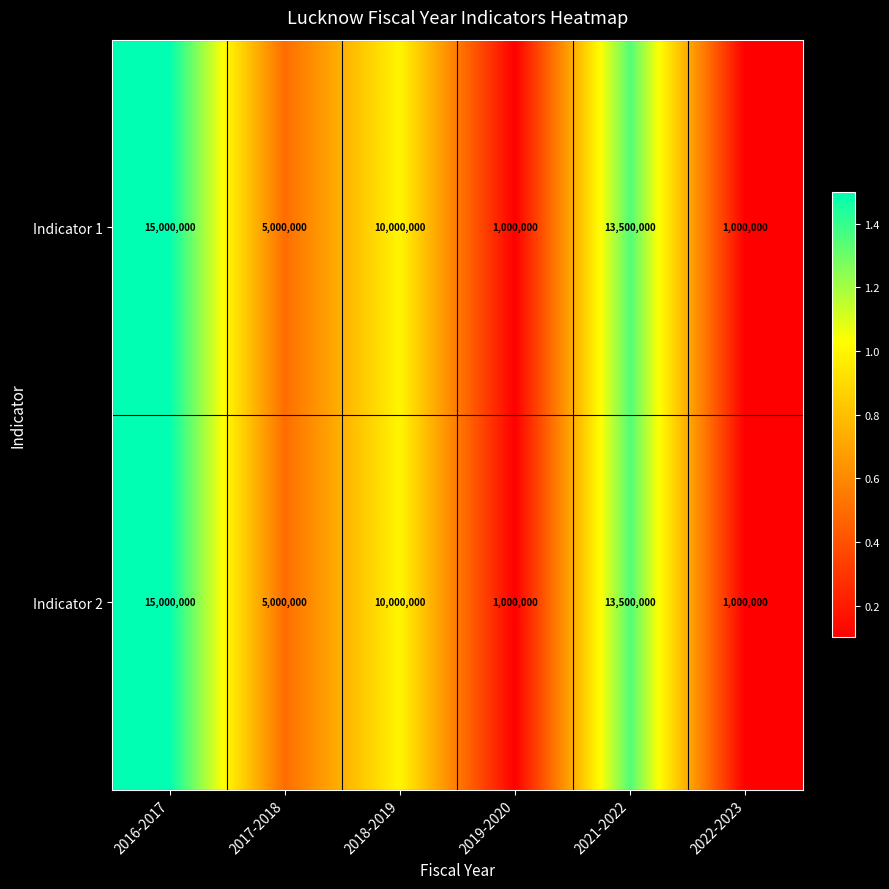

What is the average value of the Indicator 2 series?

7583333